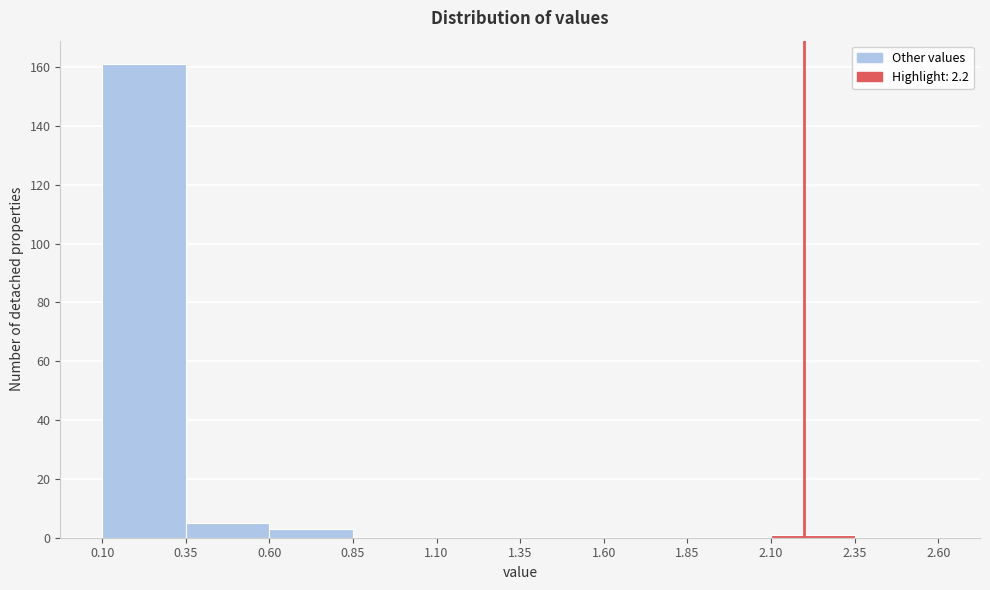

Reading left to right, transcribe this chart: for each bar, give the range it covers on the x-axis and its height. The values are not printed on the chart, so give them approximately, as read against the axis.

0.10 to 0.35: 162
0.35 to 0.60: 6
0.60 to 0.85: 4
0.85 to 1.10: 0
1.10 to 1.35: 0
1.35 to 1.60: 0
1.60 to 1.85: 0
1.85 to 2.10: 0
2.10 to 2.35: under 2
2.35 to 2.60: 0